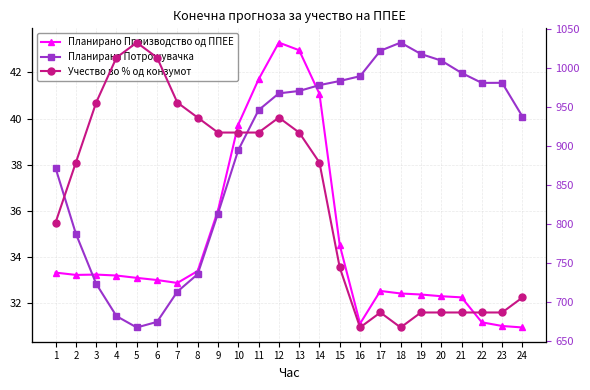

Rank the categories by Планирана Потрошувачка value from highest to lowest.

18, 17, 19, 20, 21, 16, 15, 23, 22, 14, 13, 12, 11, 24, 10, 1, 9, 2, 8, 3, 7, 4, 6, 5